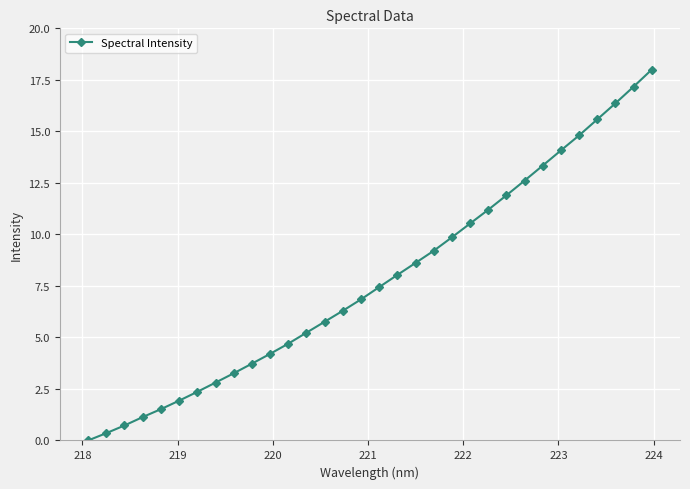

What is the difference between the maximum and minimum values?

18.0